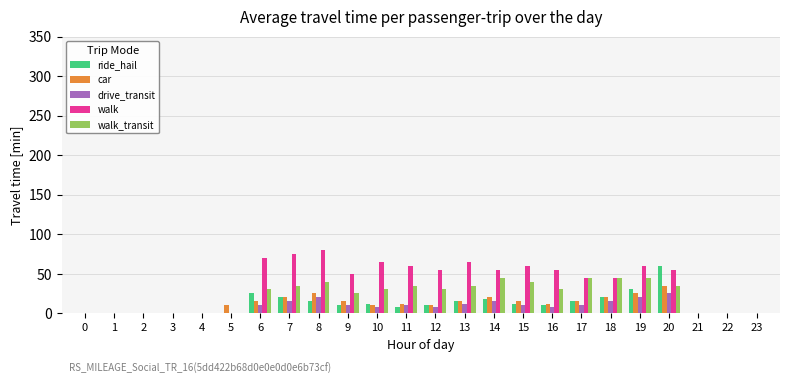

What is the sum of the walk values at 11 and 17?

105